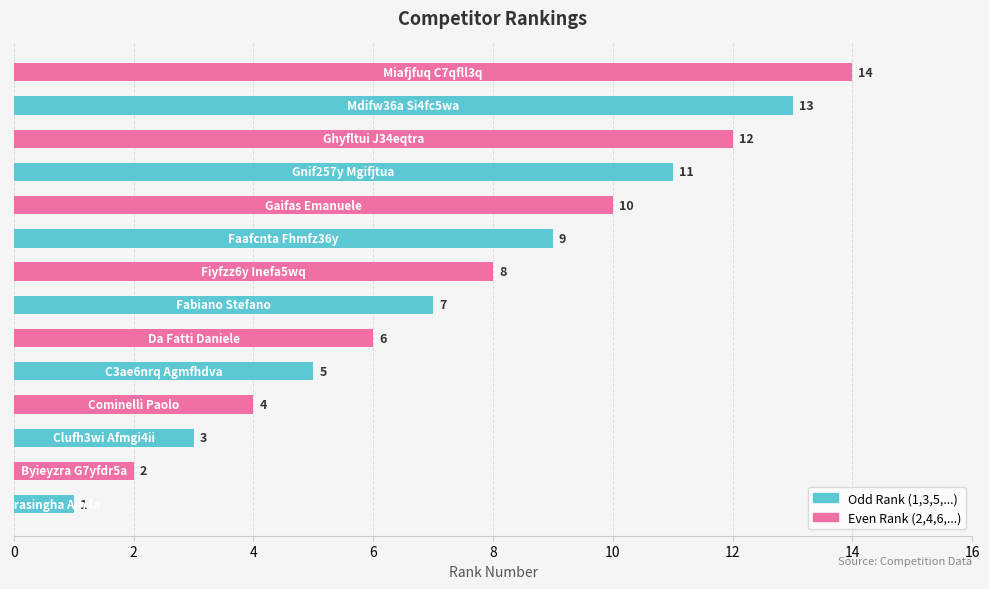

What is the average value?

8